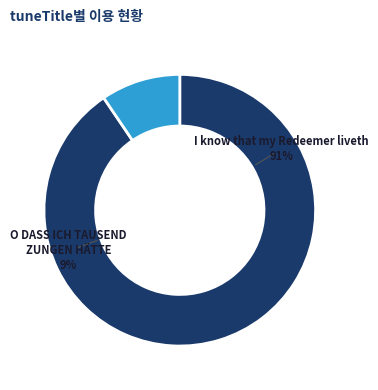

Between O DASS ICH TAUSEND ZUNGEN HÄTTE and [I know that my Redeemer liveth], which is larger?

[I know that my Redeemer liveth]